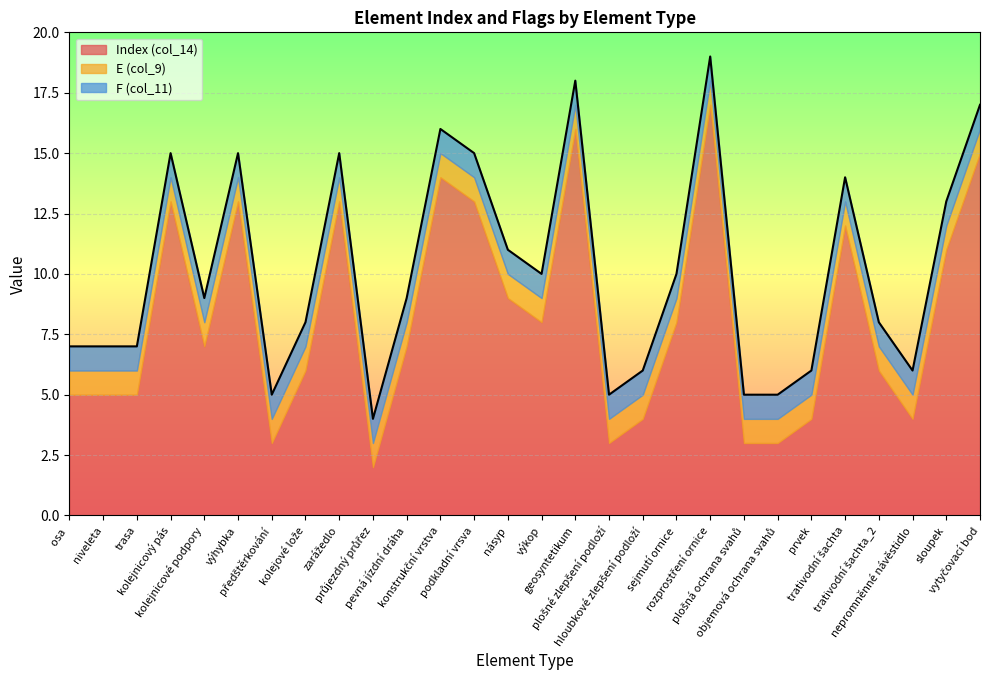

The Index (col_14) series shows 25 at rozprostření ornice. True or false?

False